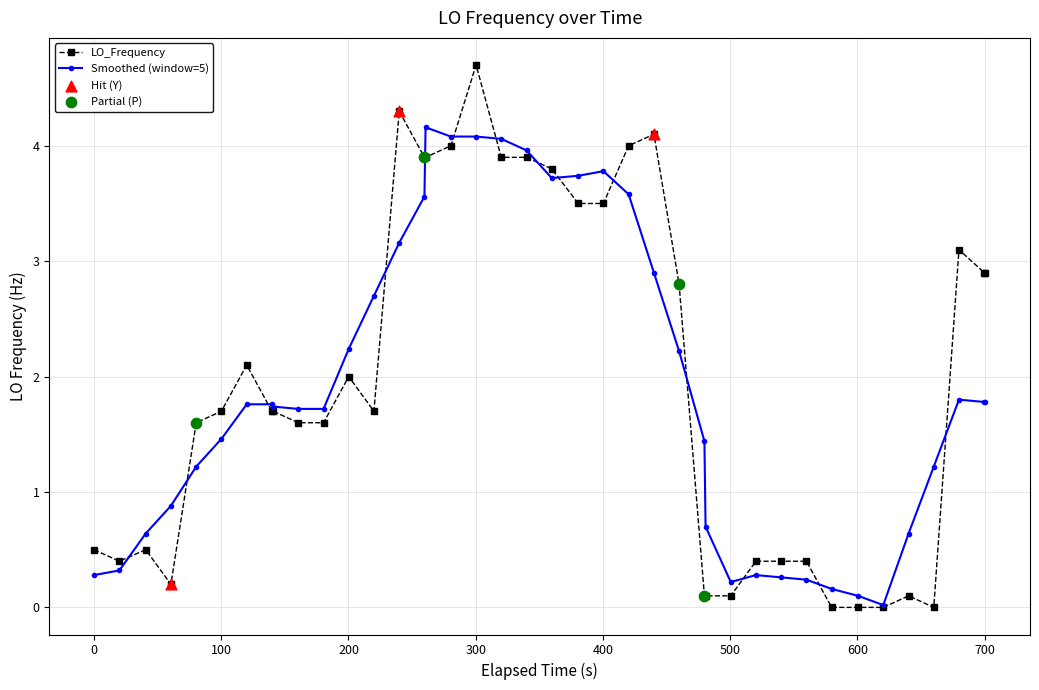

Which series has the largest range (max minus min)?

LO_Frequency